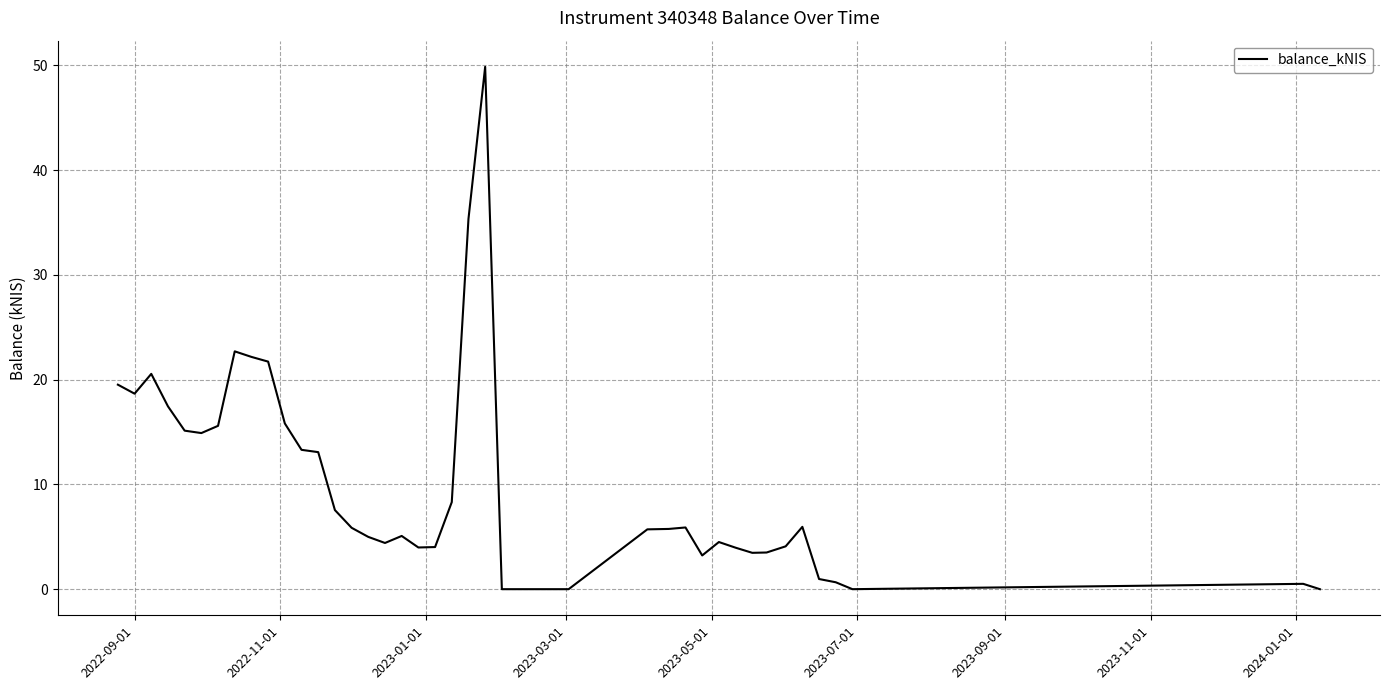

What is the maximum value shown in the chart?

49.9